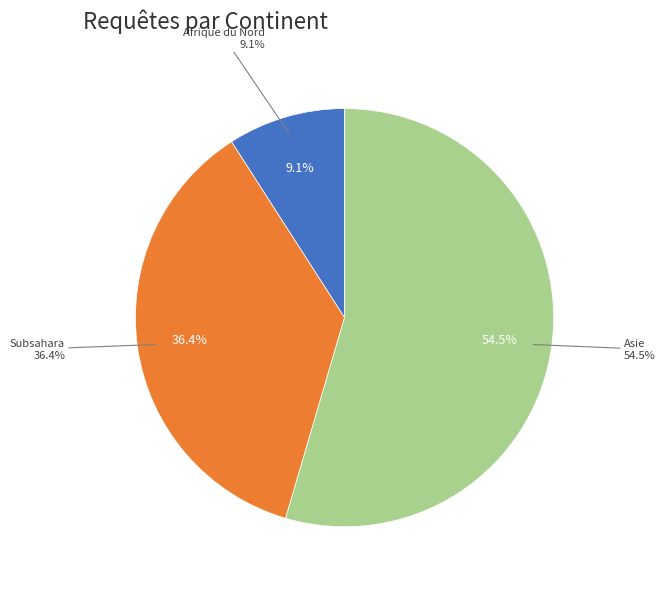

Which category has the biggest portion of the pie?

Asie